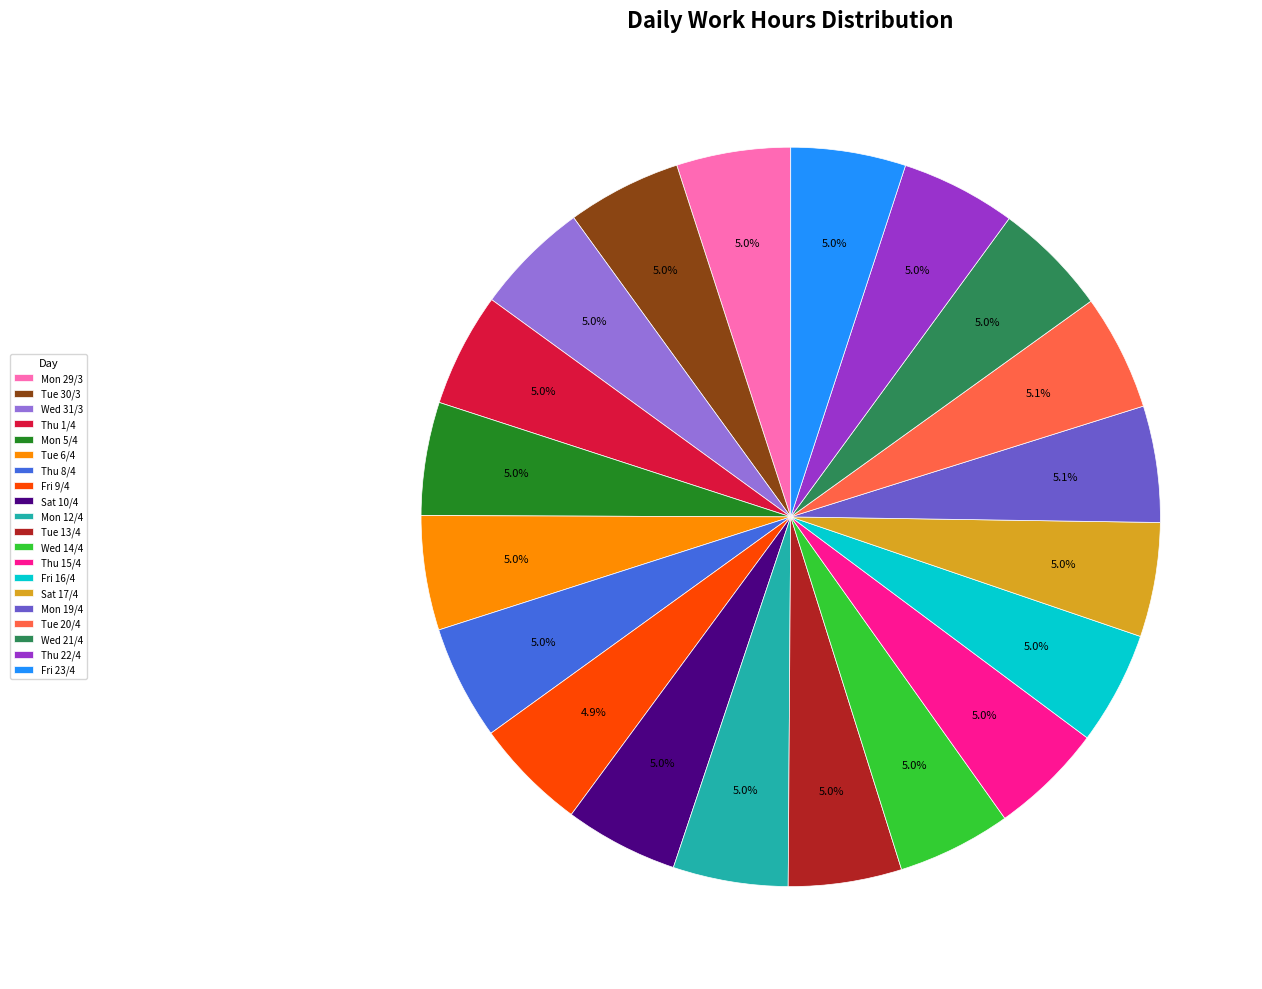

What percentage is the Tue 20/4 slice, to the nearest percent?

5%